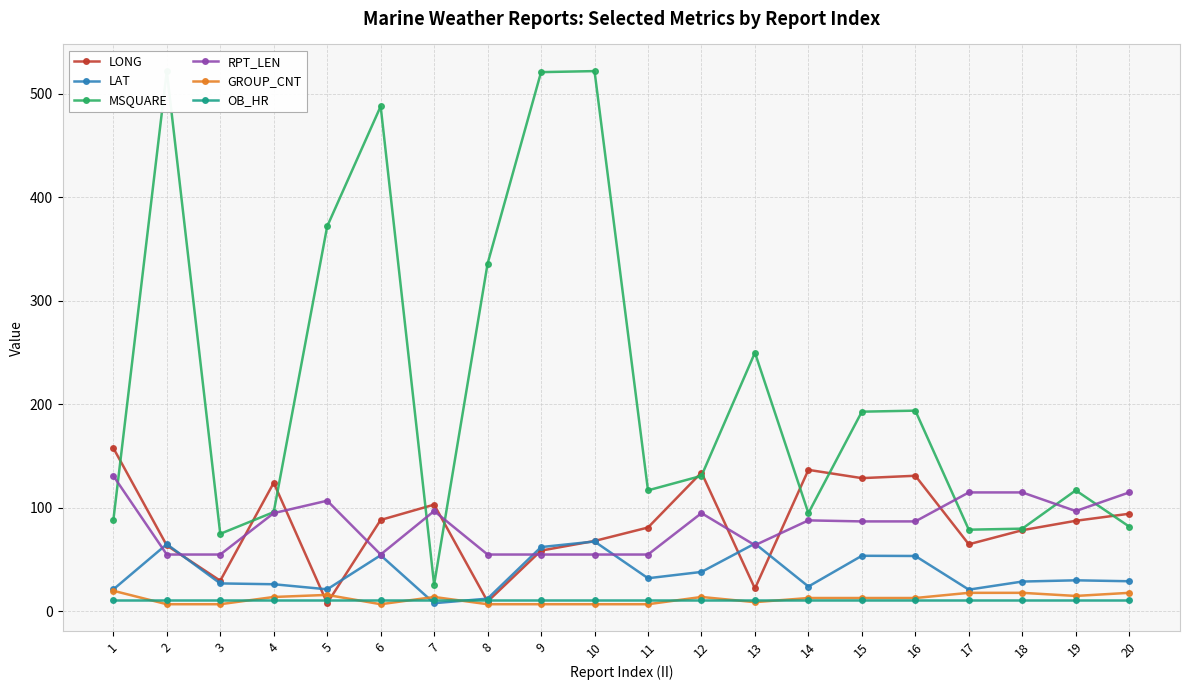

What is the value of the LAT point at the 13th from the left?

65.6